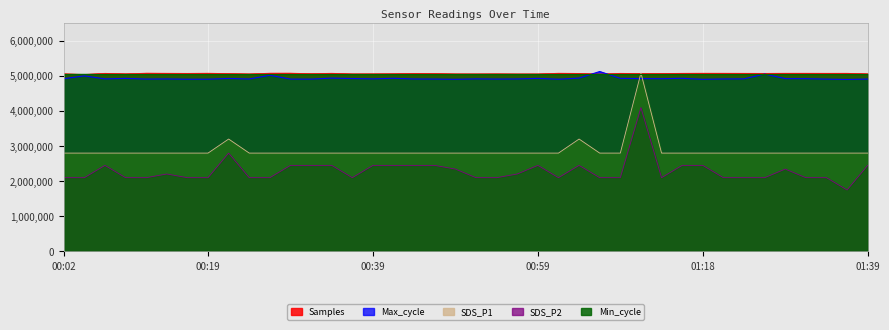

What is the label of the 29th point from the right?

00:29